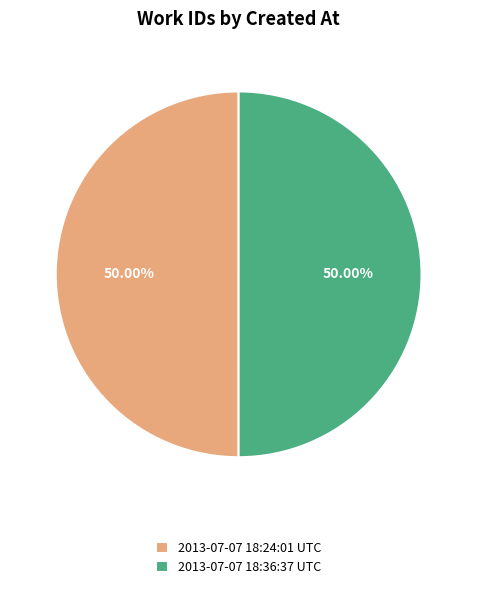

The 2013-07-07 18:24:01 UTC slice represents 50% of the pie. True or false?

True